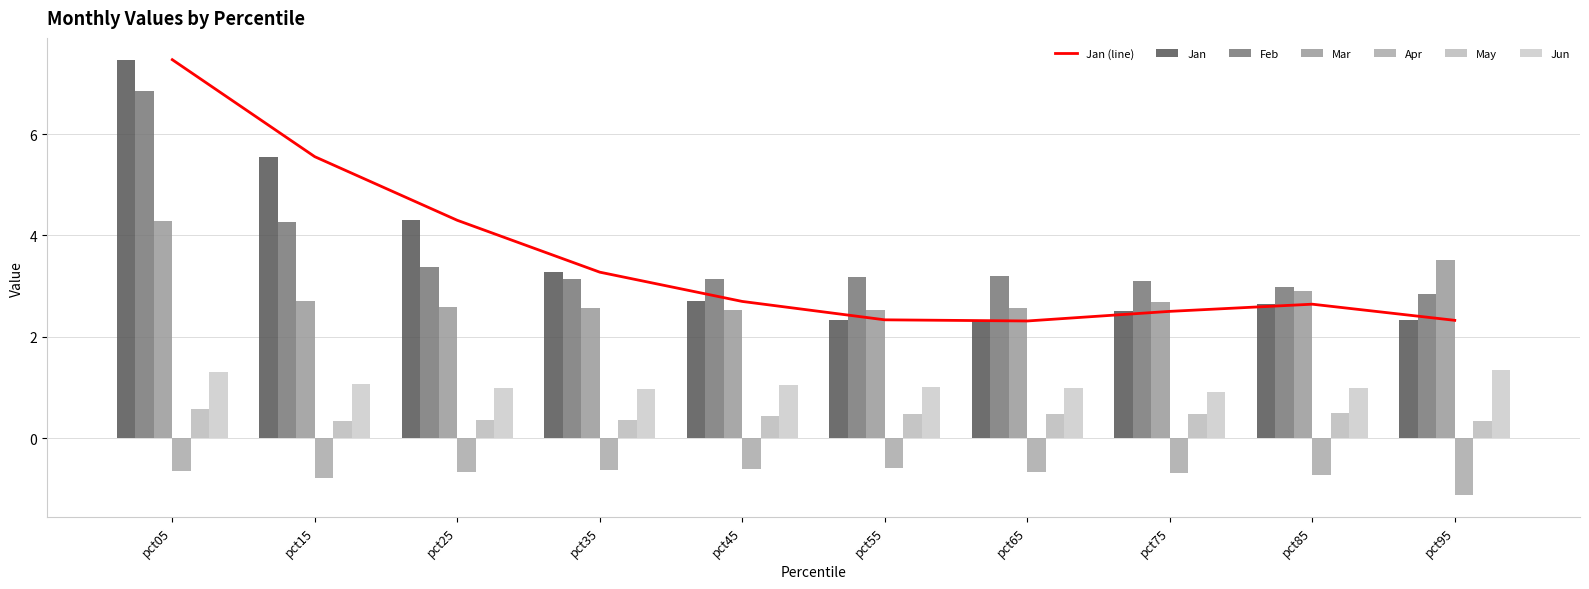

Which series has the largest total across all categories?

Feb